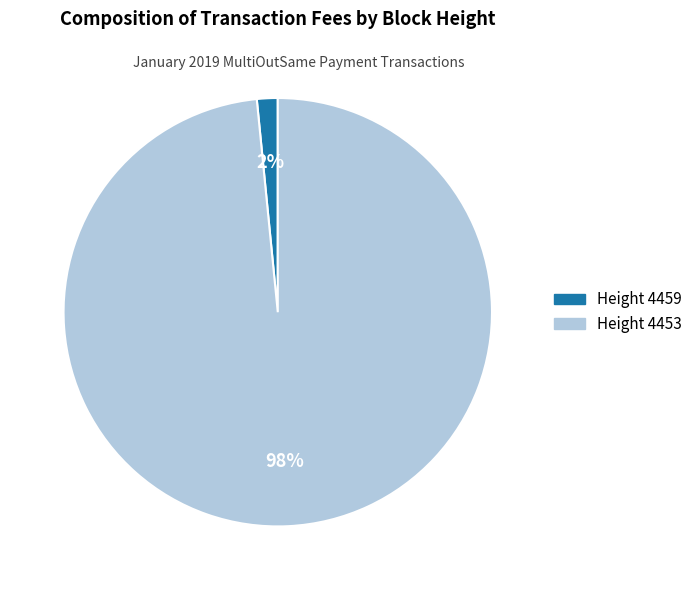

Which slice is the smallest?

Height 4459